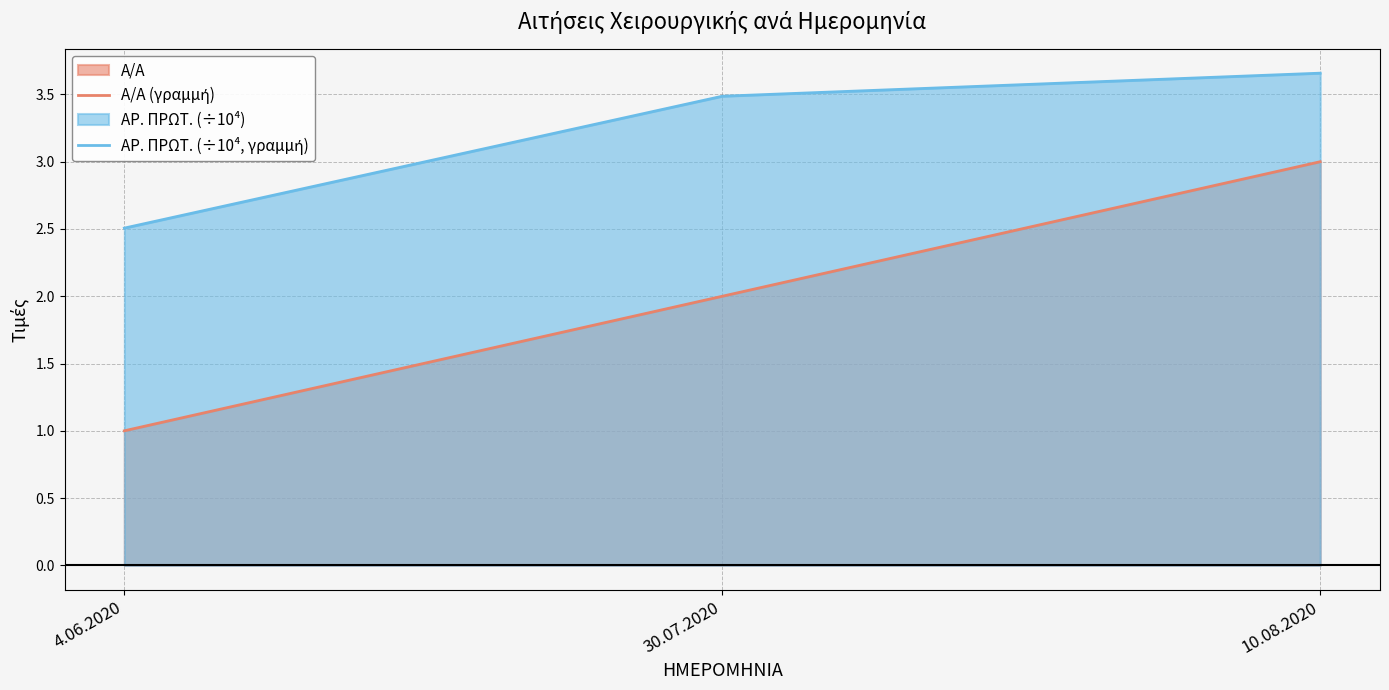

Reading right to left, transcribe all the data shown in this chart.

Α/Α (γραμμή): 3.0	2.0	1.0
ΑΡ. ΠΡΩΤ. (÷10⁴, γραμμή): 3.7	3.5	2.5